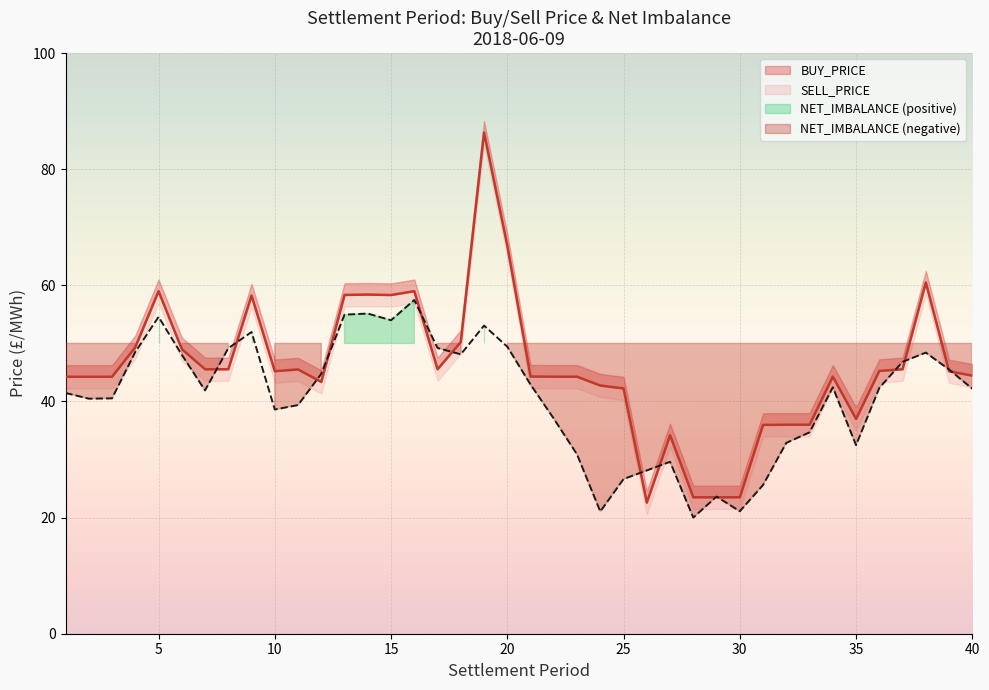

Which has a higher value, 3 or 18?

18